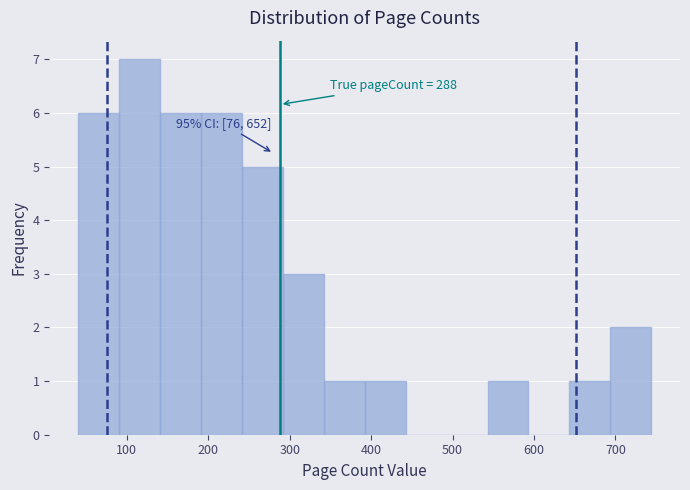

Which range on the x-axis has the tallest bar?

90 to 140